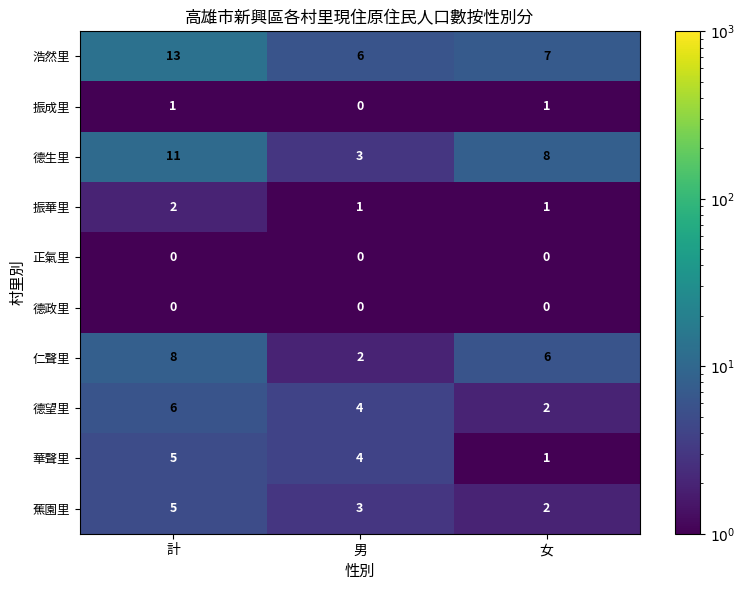

What is the difference between the 德生里 values at 男 and 女?

5